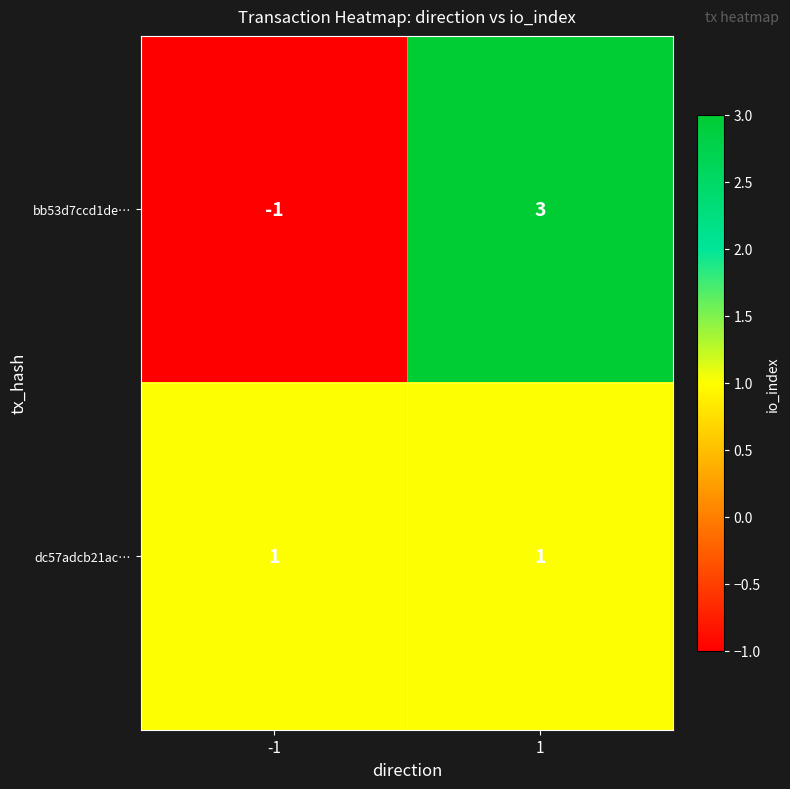

How many positive values does the bb53d7ccd1de… series have?

1